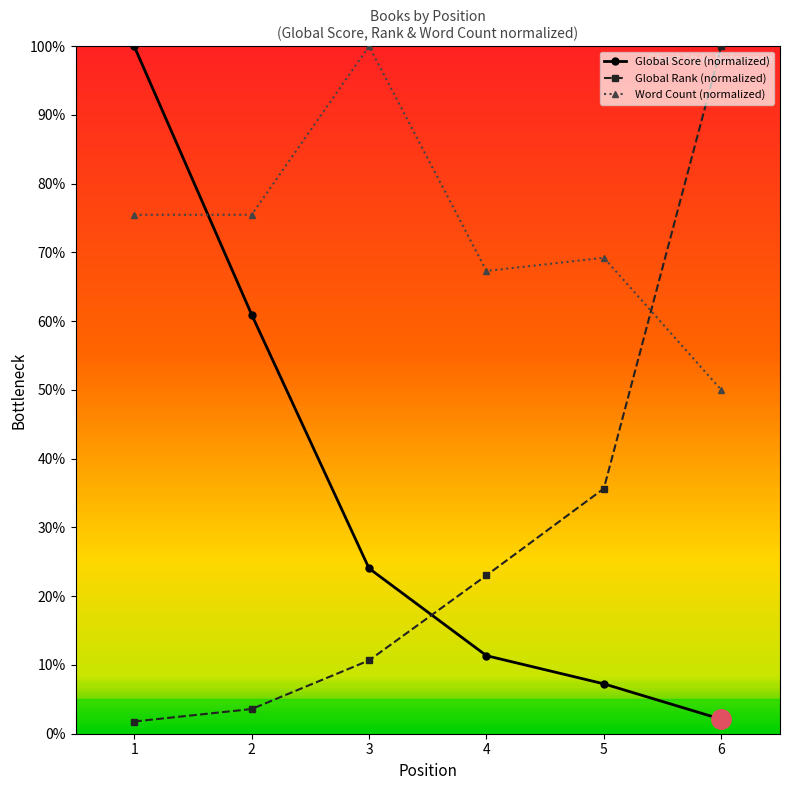

Does the chart display data point markers on the line(s)?

Yes